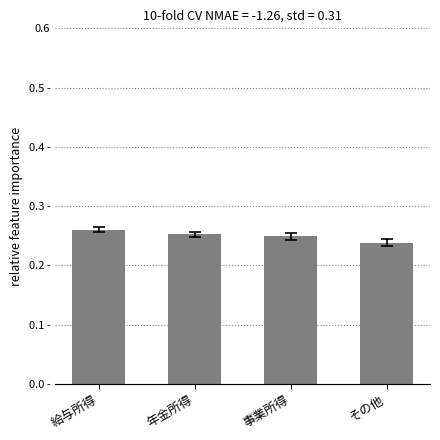

Is it true that the value at 給与所得 is 0.3?

True